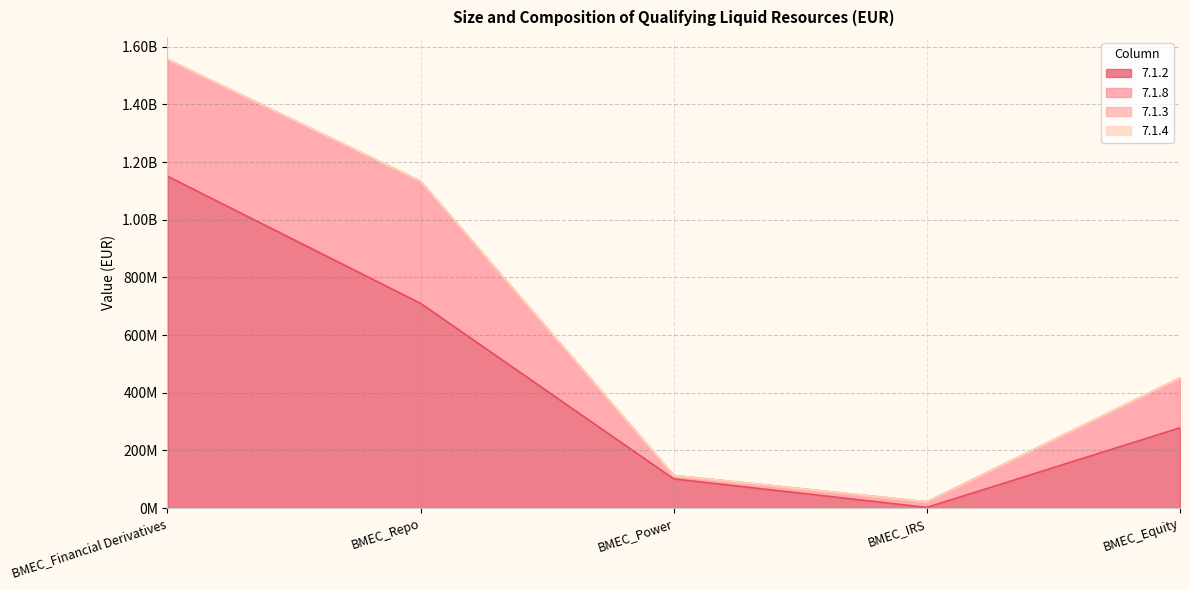

True or false: 7.1.2 has more than 1 interior local peaks.

False